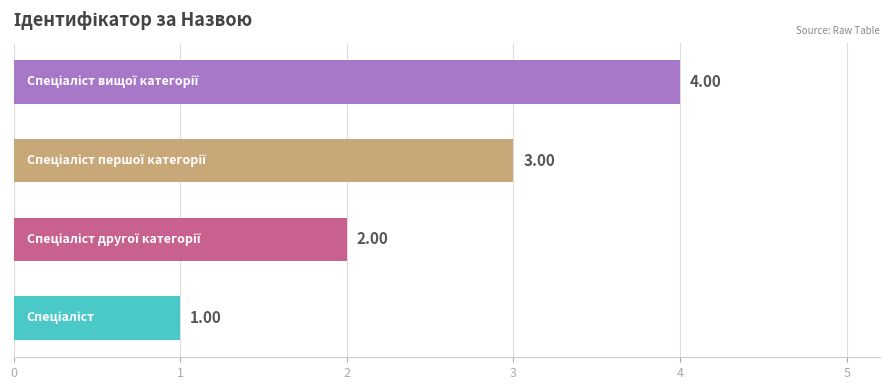

What is the sum of all values?

10